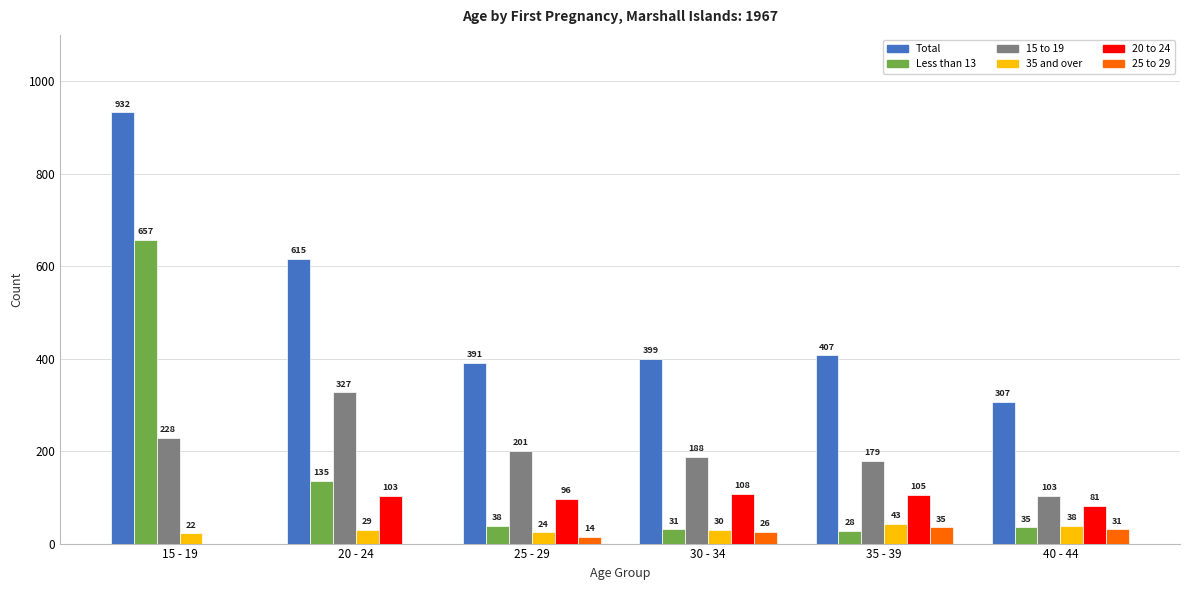

What is the maximum value for Total?

932